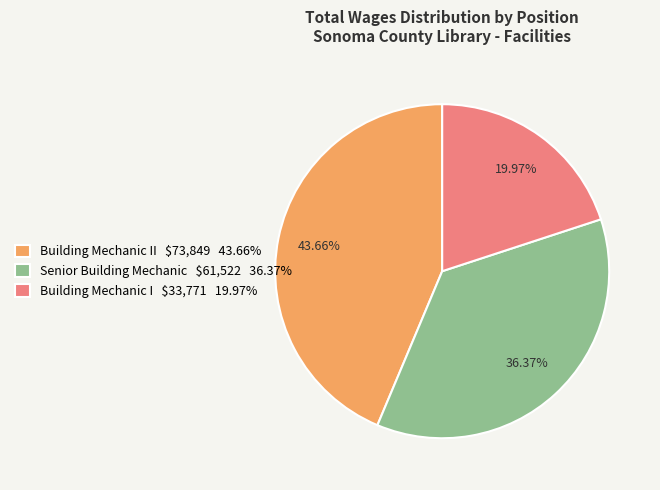

Rank the categories by value from highest to lowest.

Building Mechanic II $73,849 43.66%, Senior Building Mechanic $61,522 36.37%, Building Mechanic I $33,771 19.97%